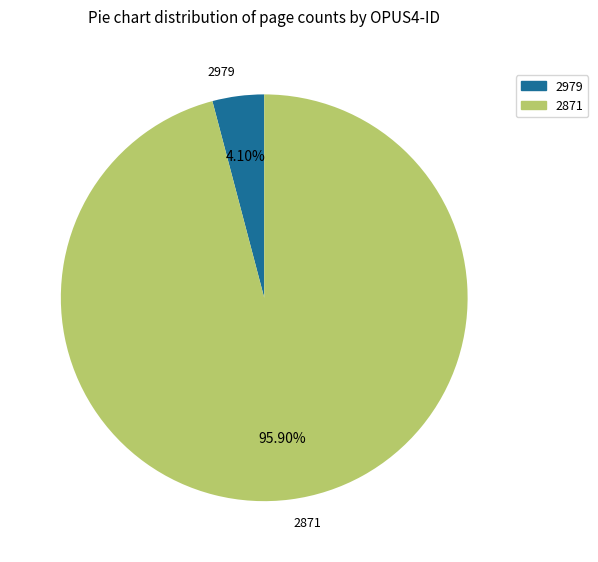

Is there any slice that represents more than half of the pie?

Yes